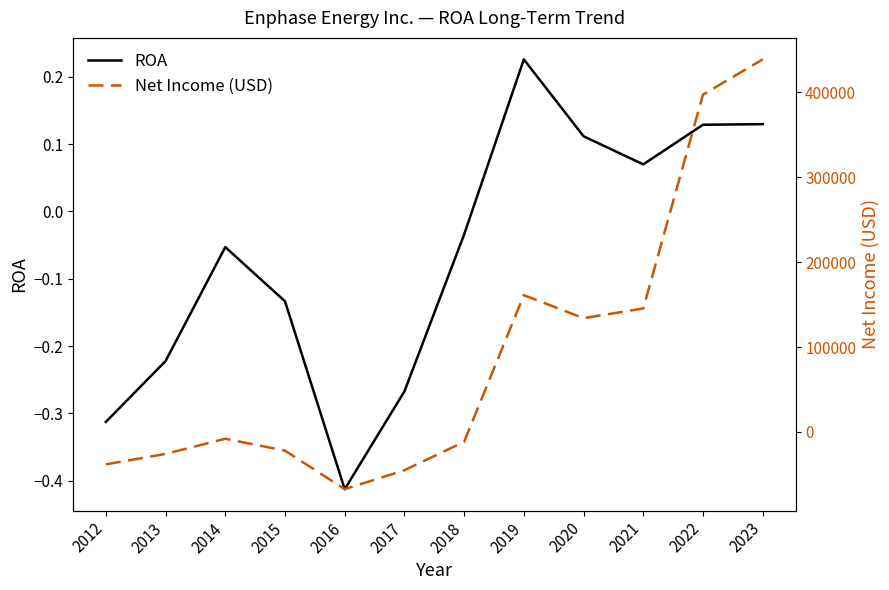

How many data points in Net Income (USD) are above -8052?

5